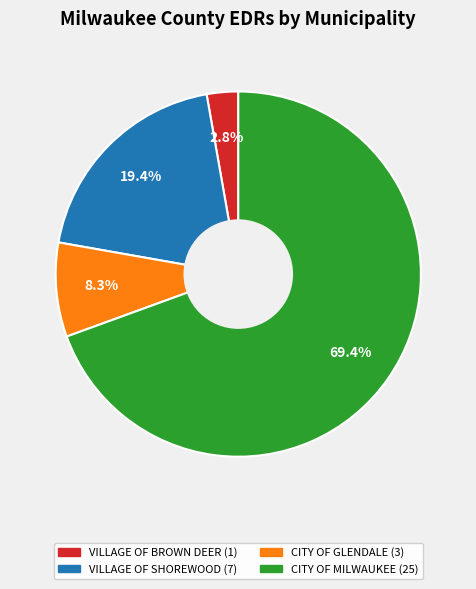

How many slices are in this pie chart?

4